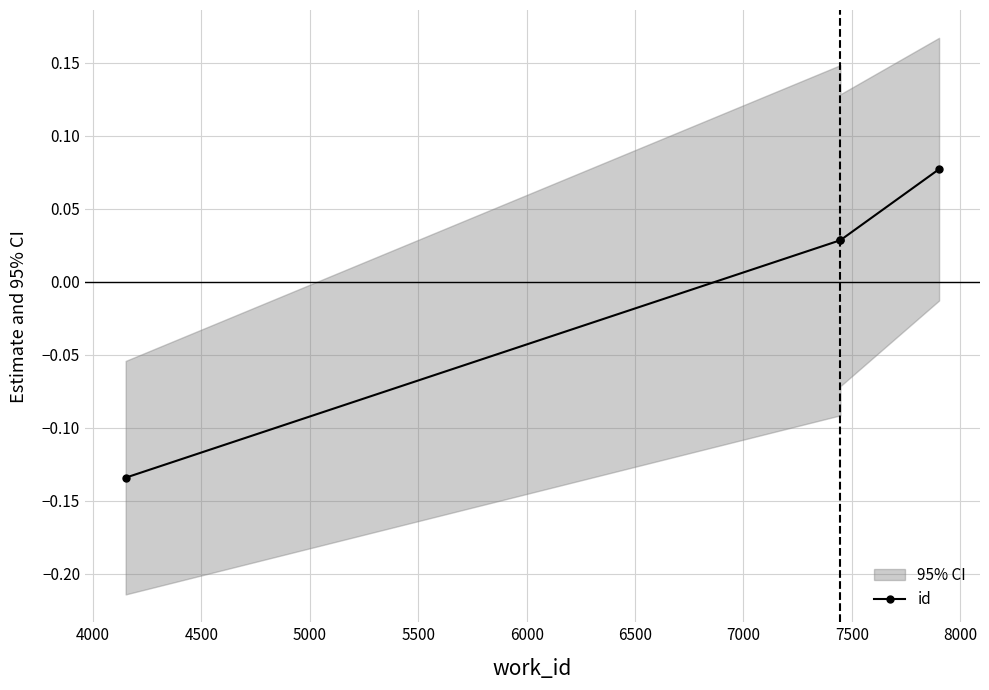

How many lines are shown in the chart?

1